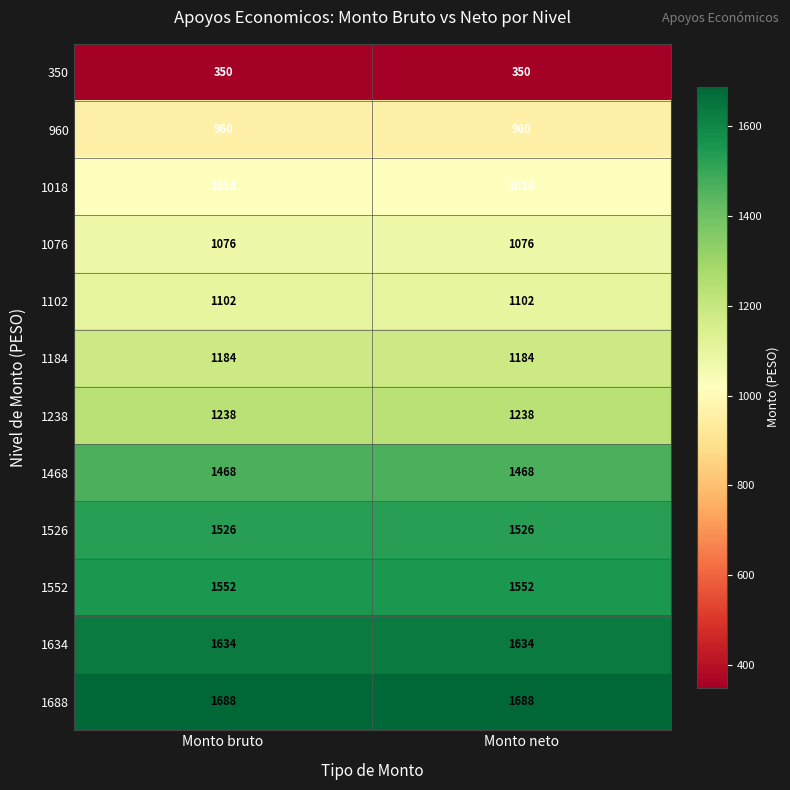

Is the value of 1018 at Monto neto greater than the value of 1102 at Monto bruto?

No